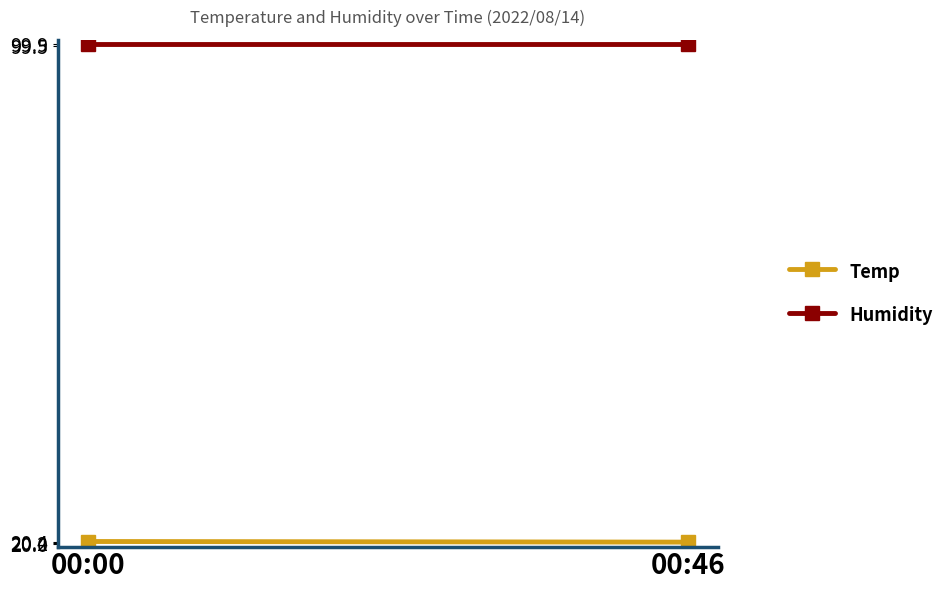

Reading left to right, what are all the values shown in this chart?

Temp: 20.4	20.3
Humidity: 99.9	99.9